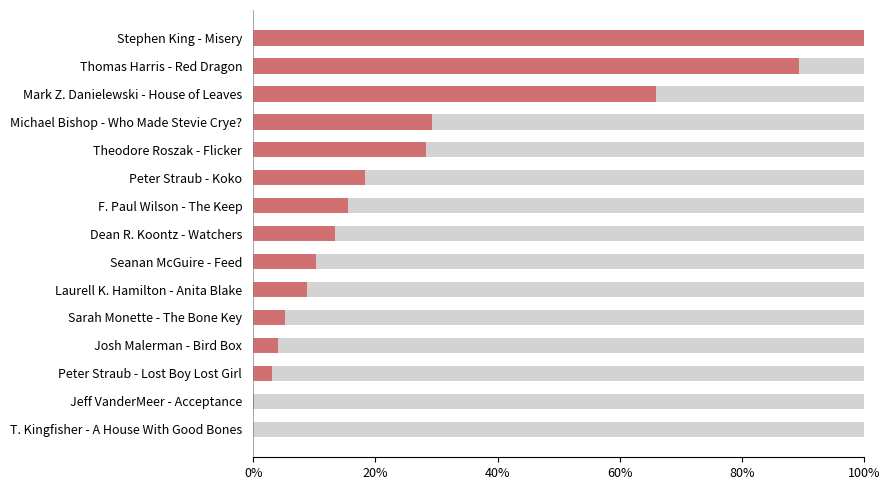

What is the difference between the maximum and minimum values?

1.0